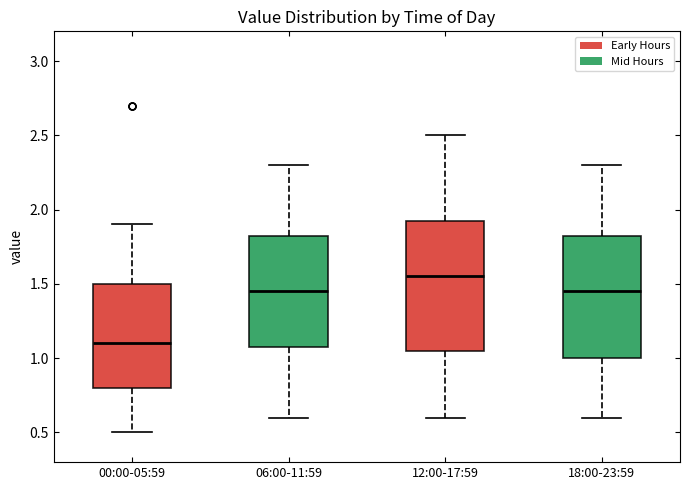

Reading left to right, read every box against the y-axis: the position of its median line, the range the box covers, and the ends of its whiskers. The values are not printed on the chart, so give them approximately, as read against the axis.

00:00-05:59: median 1.10, box 0.80 to 1.50, whiskers 0.50 to 1.90
06:00-11:59: median 1.45, box 1.10 to 1.85, whiskers 0.60 to 2.30
12:00-17:59: median 1.55, box 1.05 to 1.95, whiskers 0.60 to 2.50
18:00-23:59: median 1.45, box 1.00 to 1.85, whiskers 0.60 to 2.30